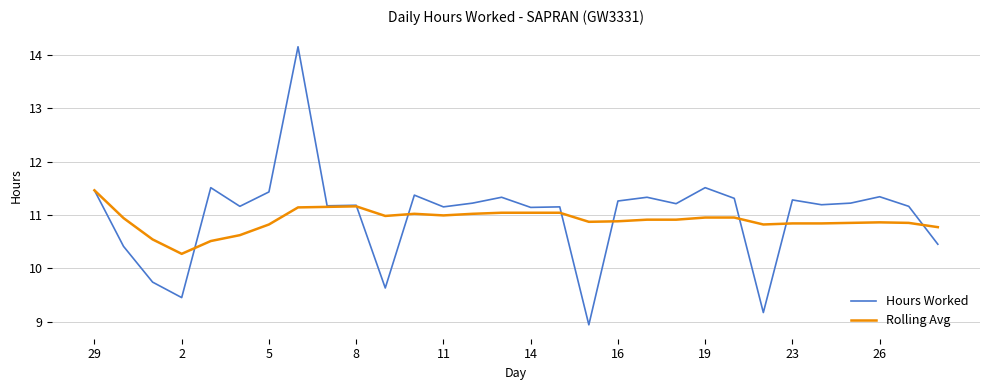

List the series in order of their peak value, highest first.

Hours Worked, Rolling Avg